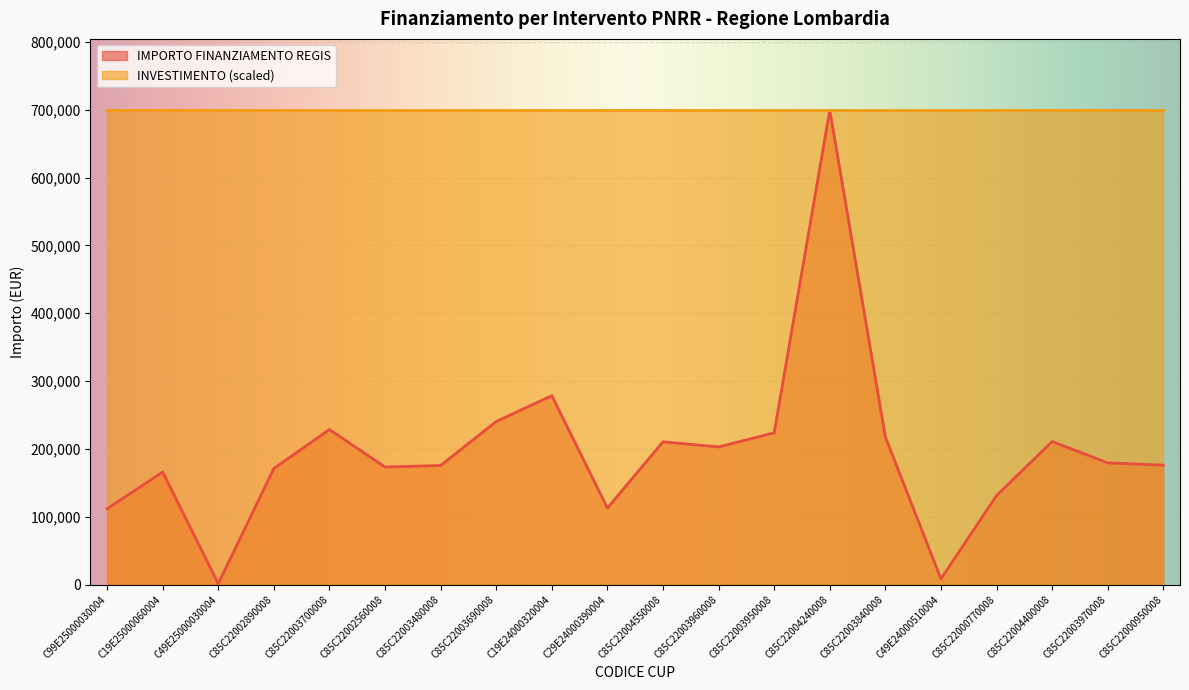

Which label corresponds to the largest value in the chart?

C85C22004240008